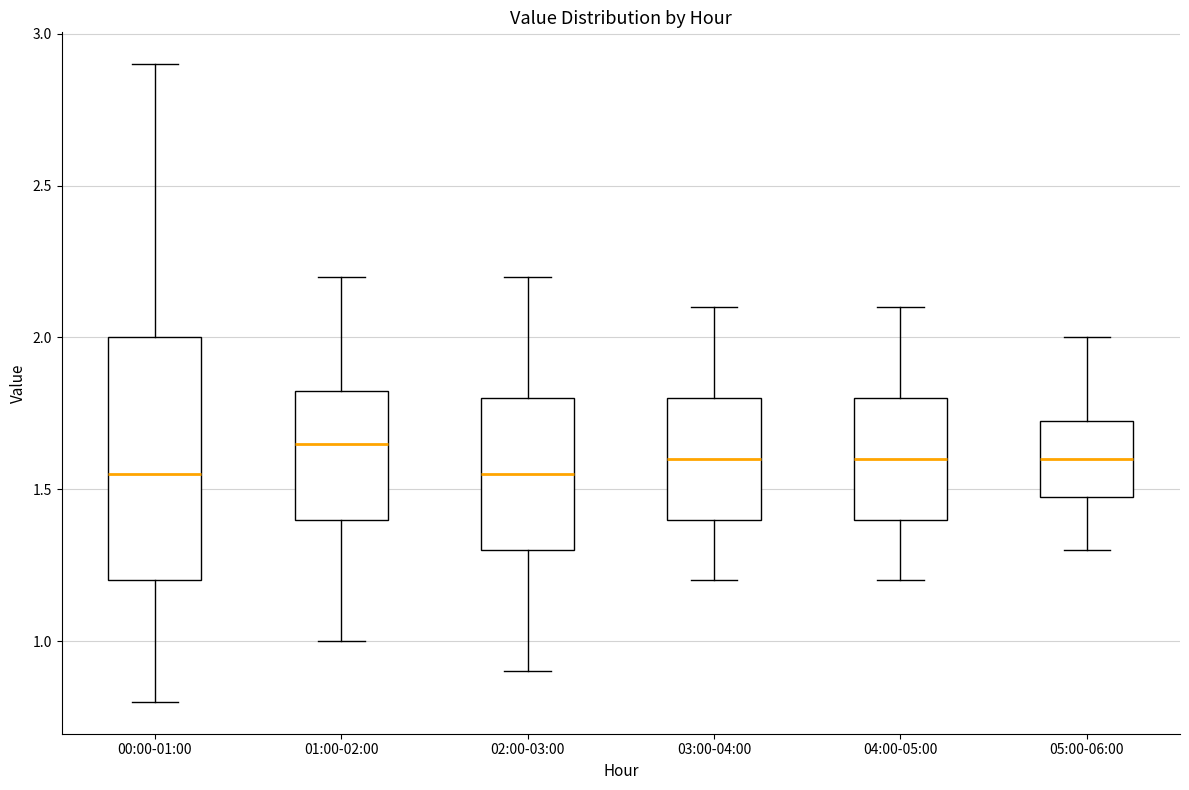

Where does the upper whisker of the box for 00:00-01:00 end on the y-axis? The values are not printed on the chart, so give them approximately, as read against the axis.

2.90